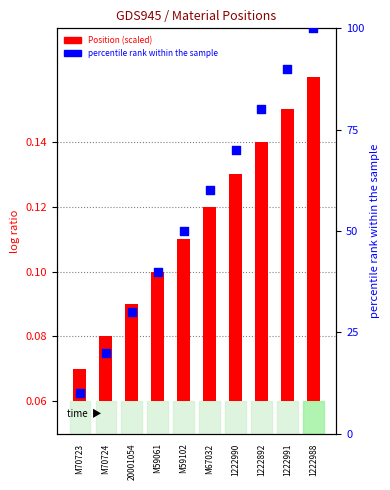

Which series reaches the minimum Y coordinate?

Position (scaled)